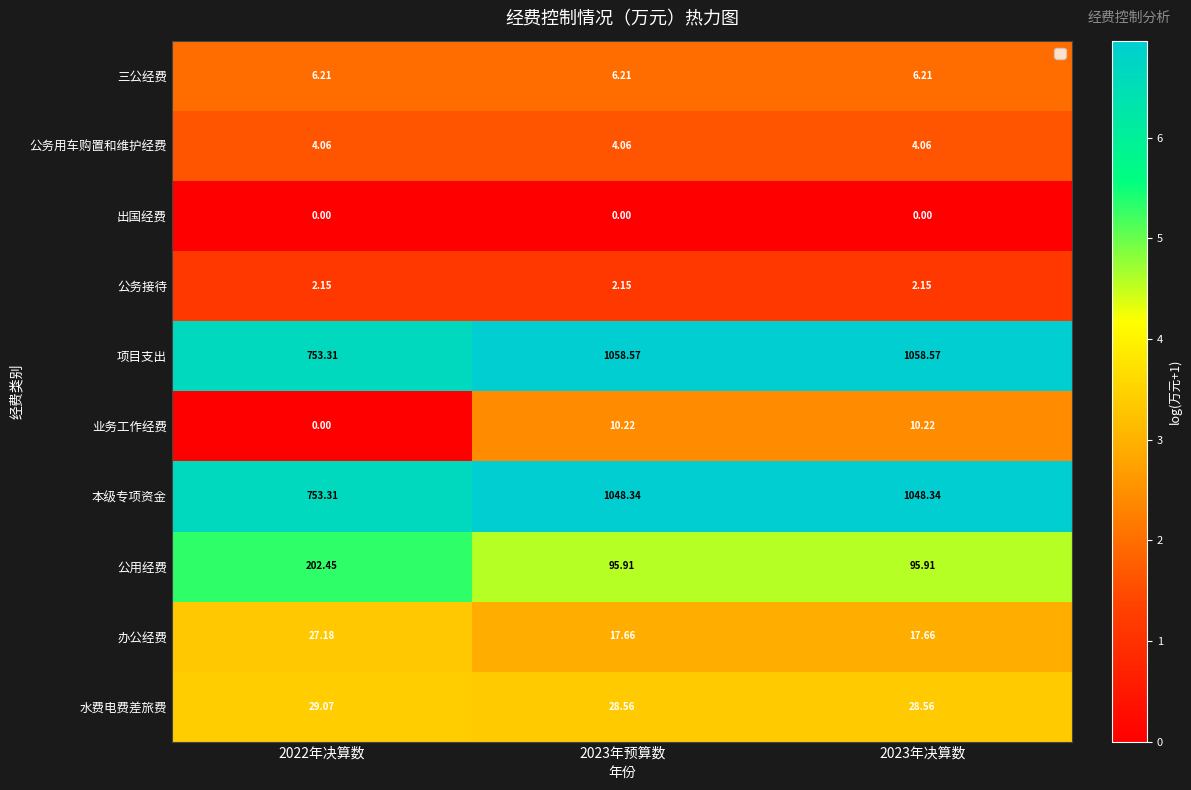

What is the difference between the highest and lowest values at 2023年预算数?

1058.6